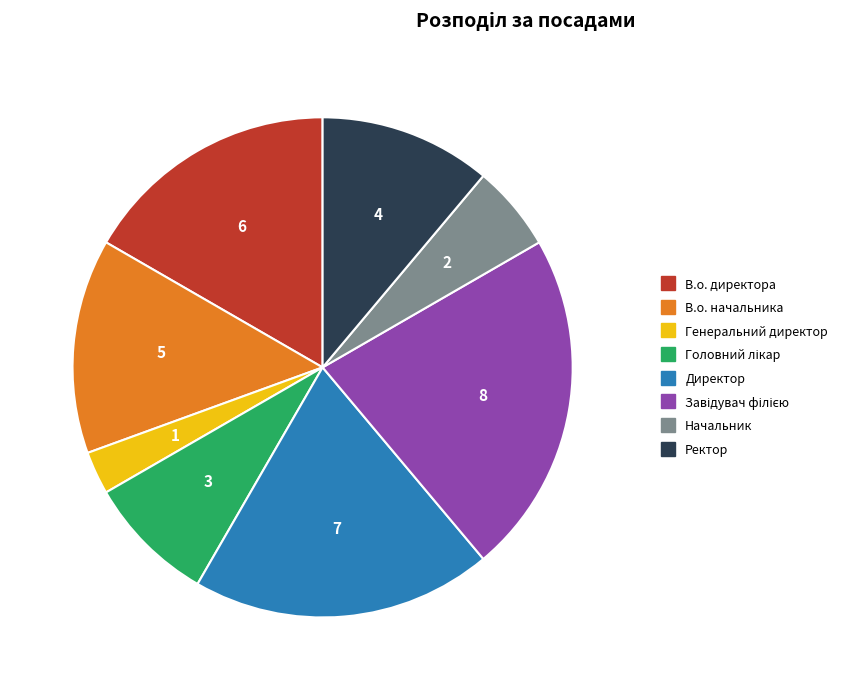

True or false: В.о. начальника accounts for 1% of the total.

False